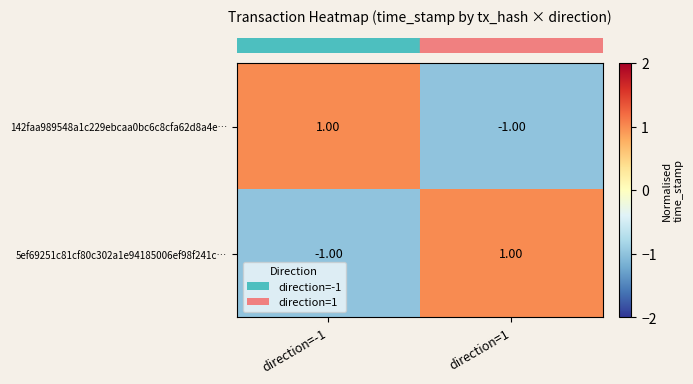

Rank the series at direction=-1 from lowest to highest value.

5ef69251c81cf80c302a1e94185006ef98f241c…, 142faa989548a1c229ebcaa0bc6c8cfa62d8a4e…